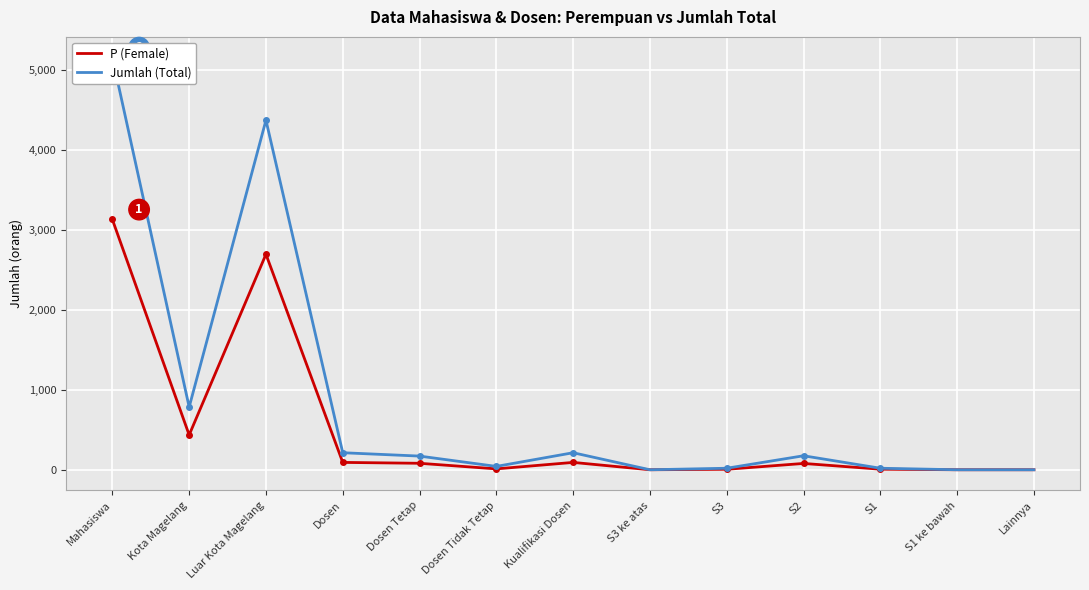

Rank the series by their maximum value, from lowest to highest.

P (Female), Jumlah (Total)